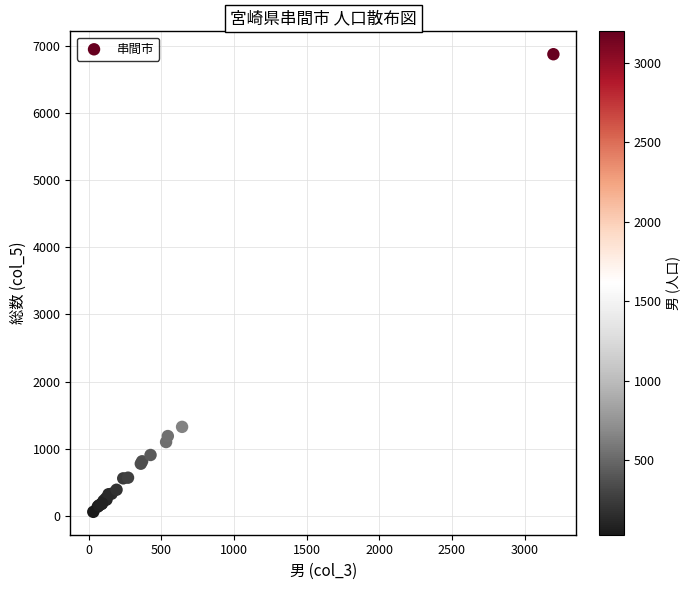

What Y value in the scatter plot is closest to 3468?

1325